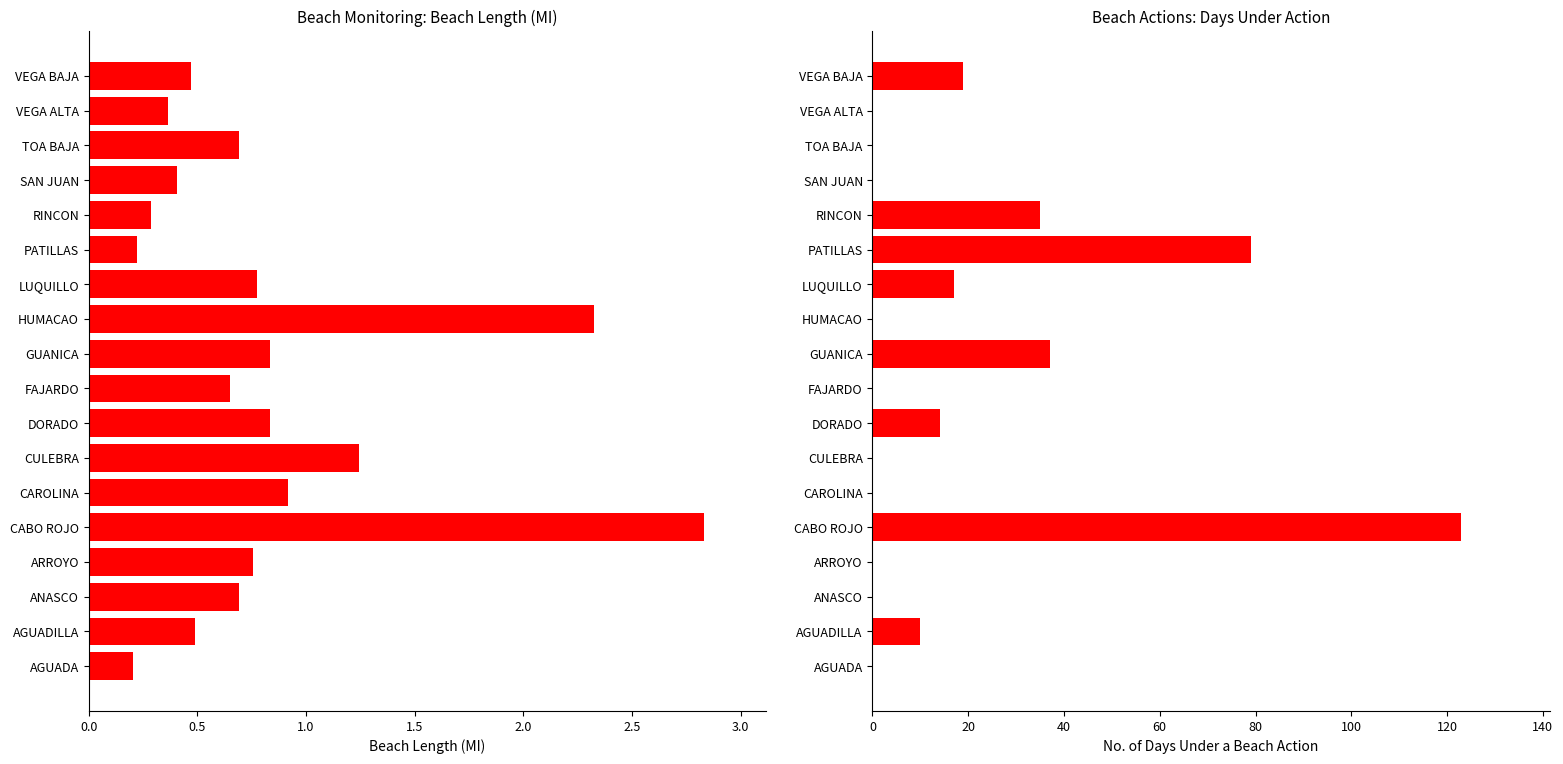

True or false: Total length of monitored beaches (MI) has a value of 0.9 at CAROLINA.

True